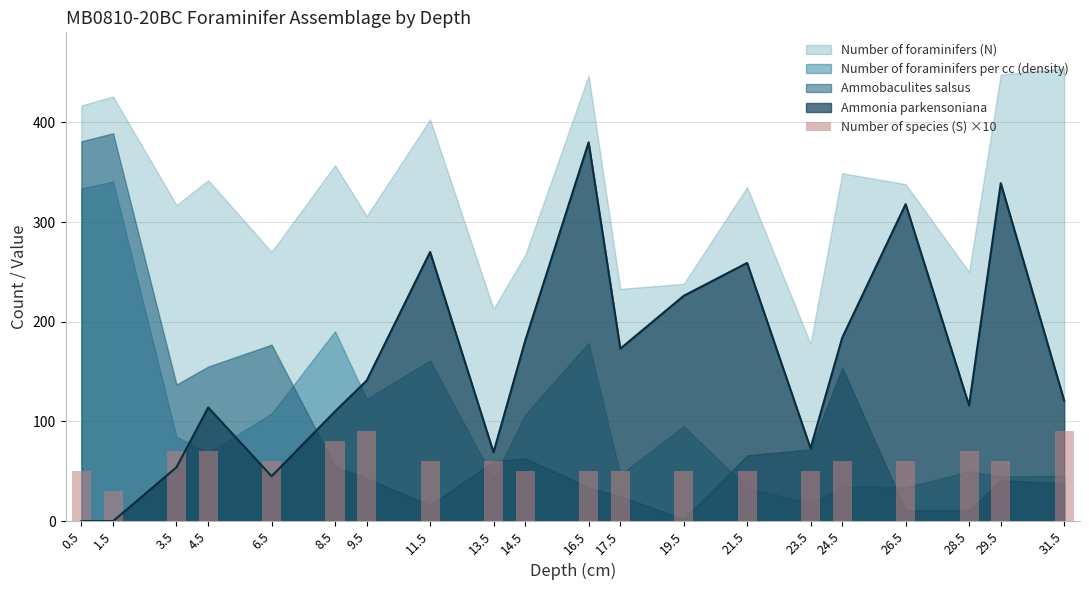

What is the highest value of the Ammonia parkensoniana series?

380